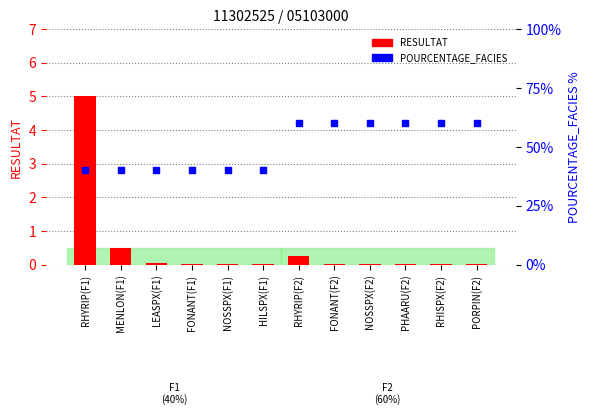

At how many categories does at least one series exceed 2?

12